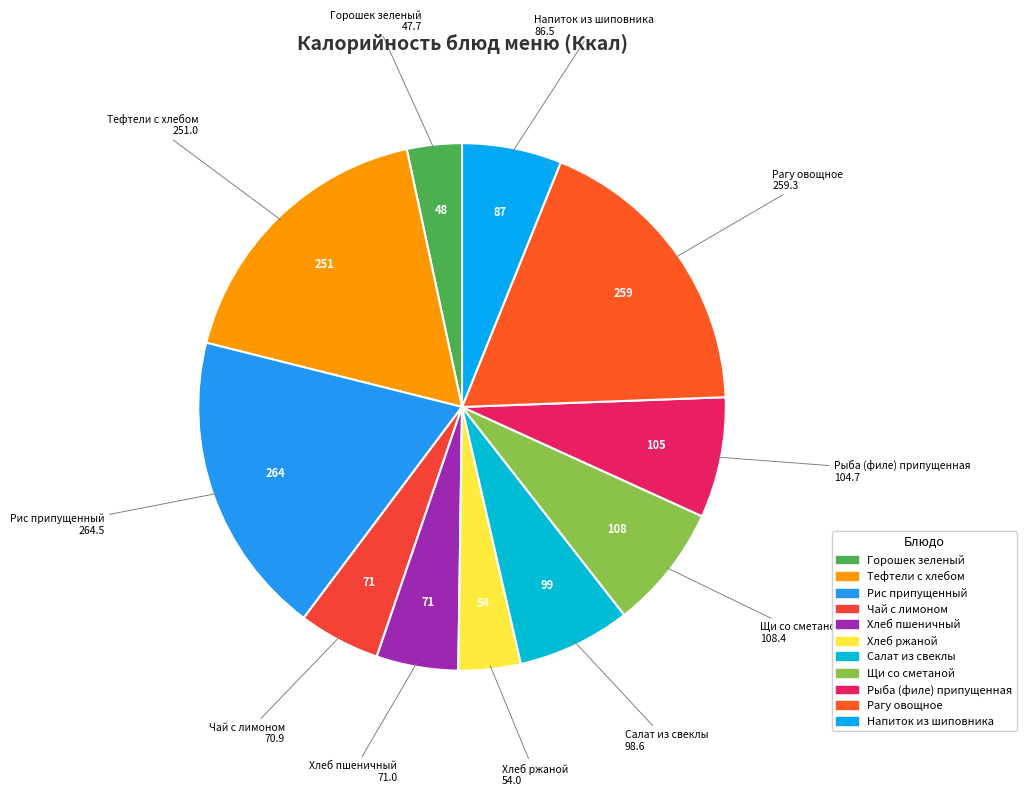

Count the number of slices in the pie.

11